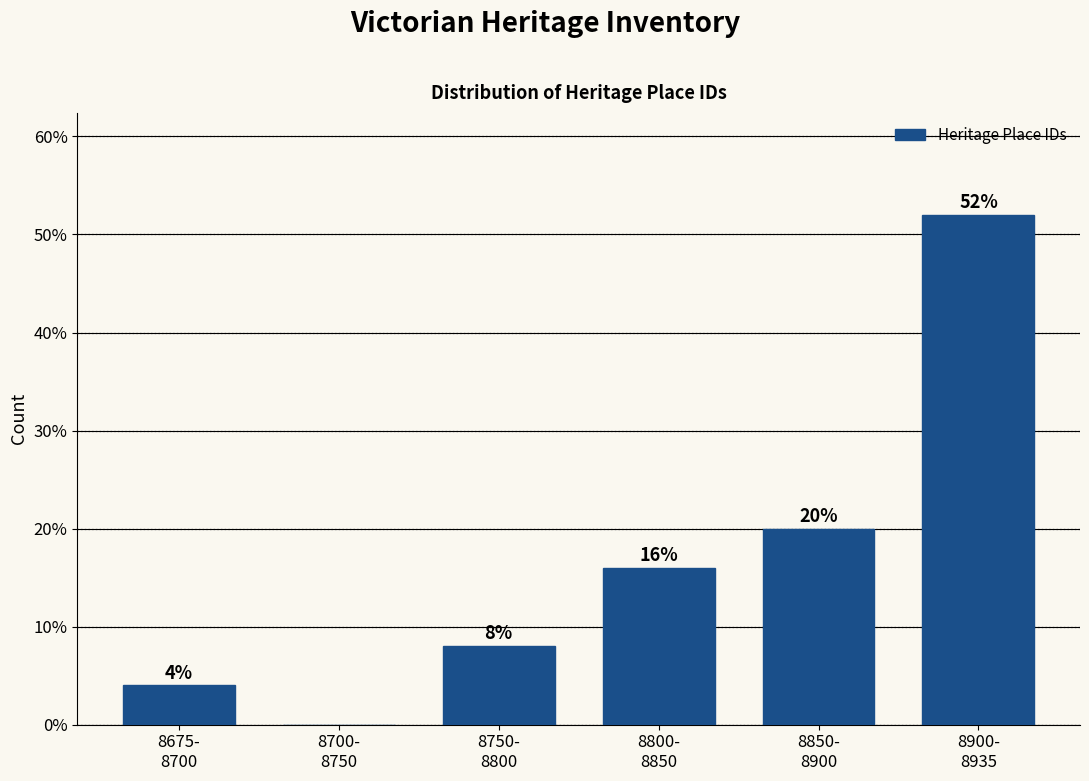

What is the sum of all values?

100